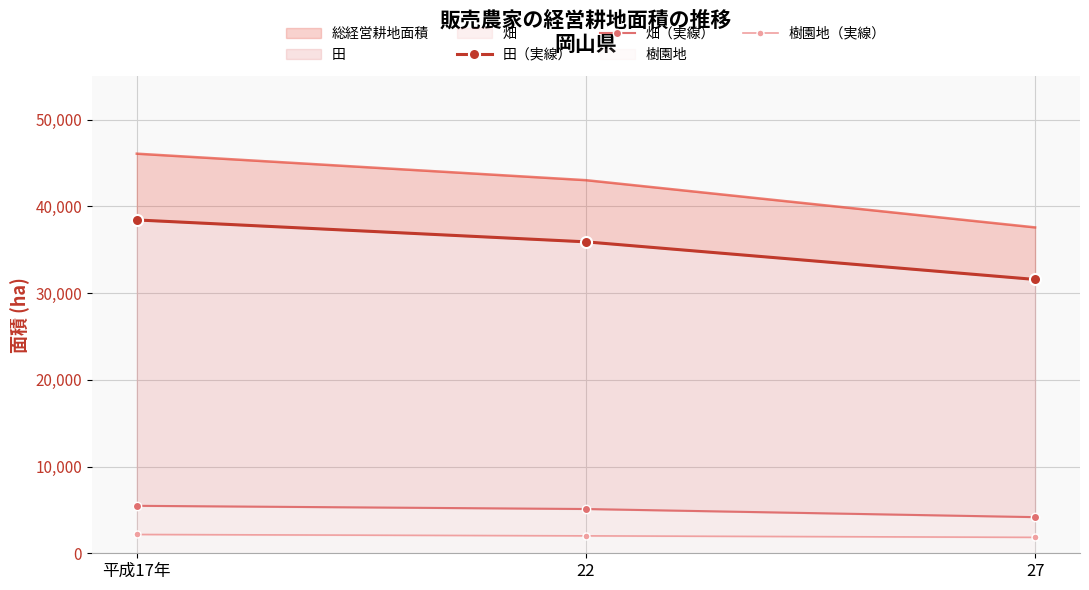

At which label is 樹園地（実線） closest to 2002?

22